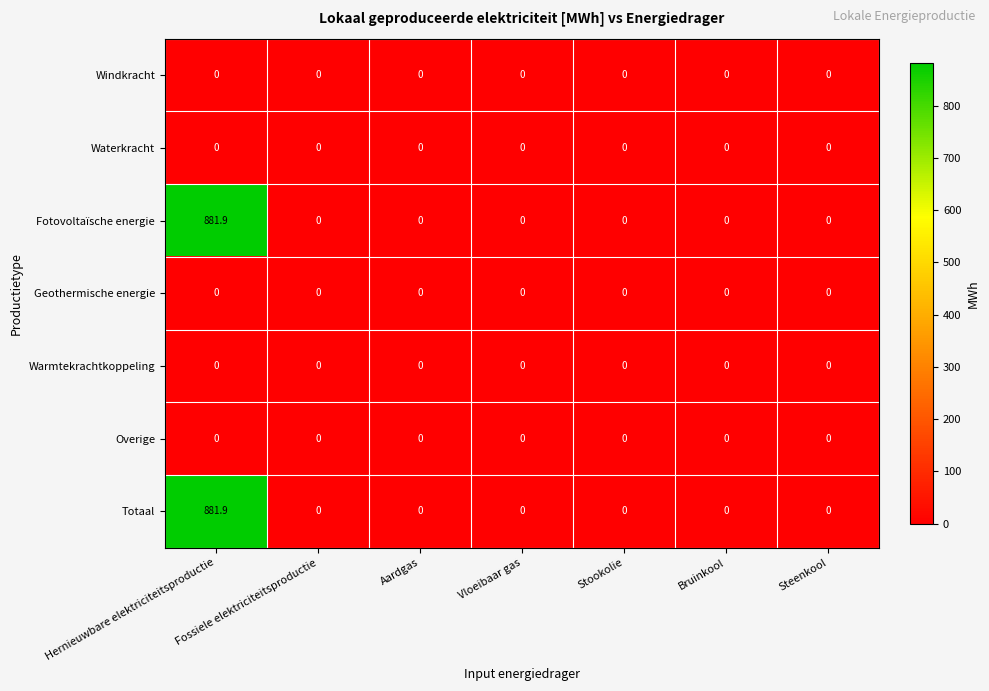

Count the number of categories in the chart.

7